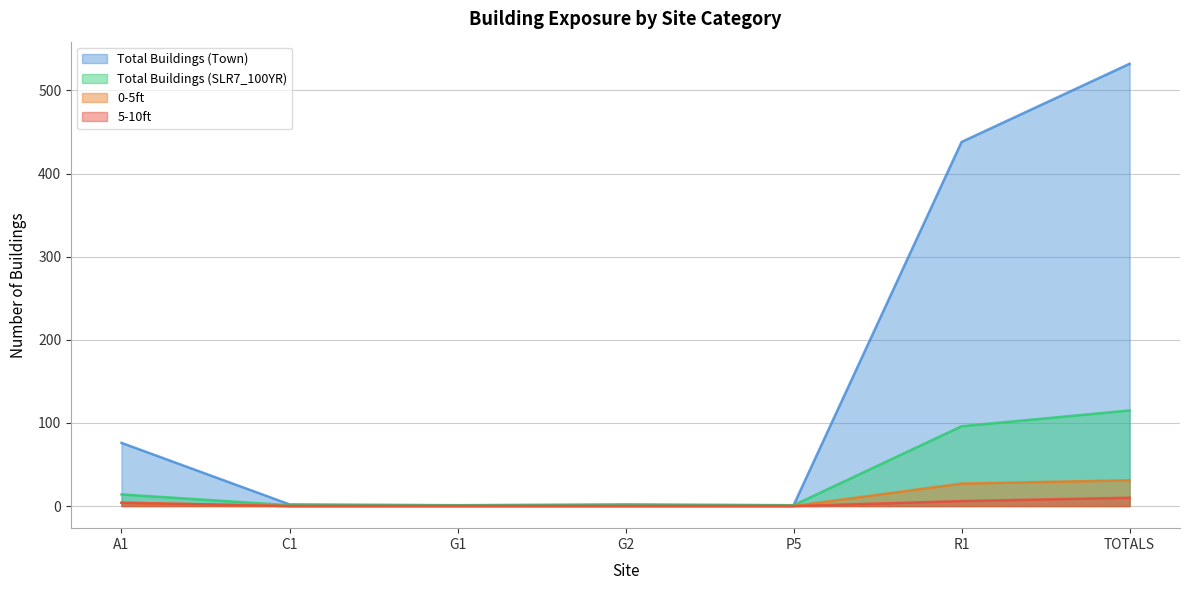

What is the highest value of the Total Buildings (Town) series?

532